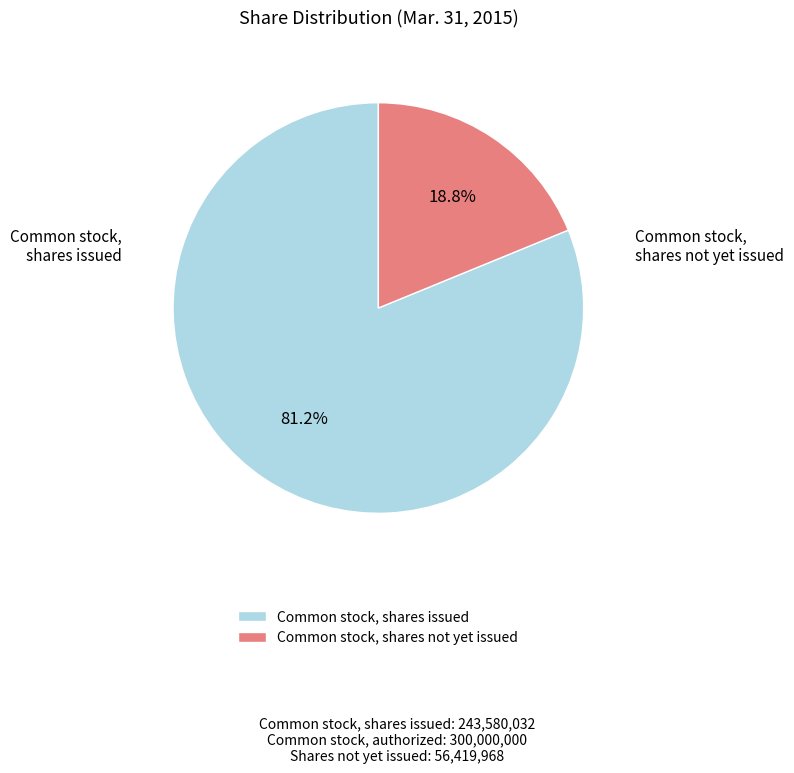

Rank the categories by value from highest to lowest.

Common stock, shares issued, Common stock, shares not yet issued